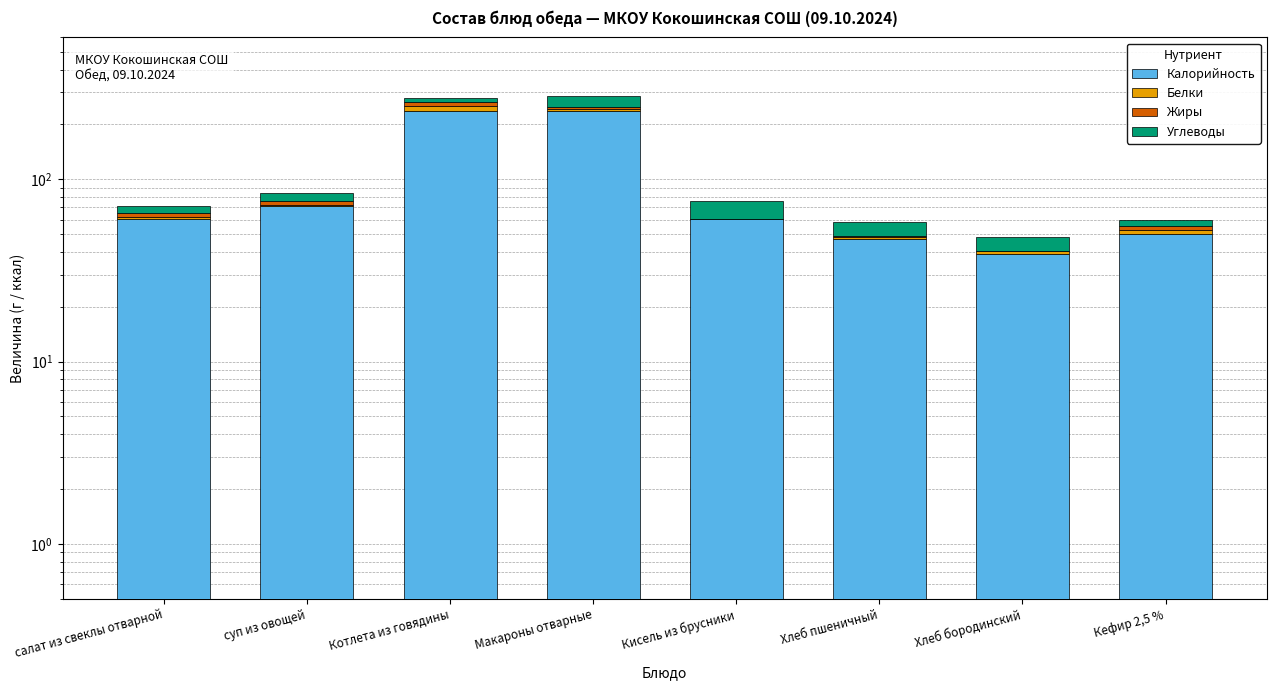

Is the value of Калорийность at Кефир 2,5 % greater than the value of Белки at Хлеб бородинский?

Yes